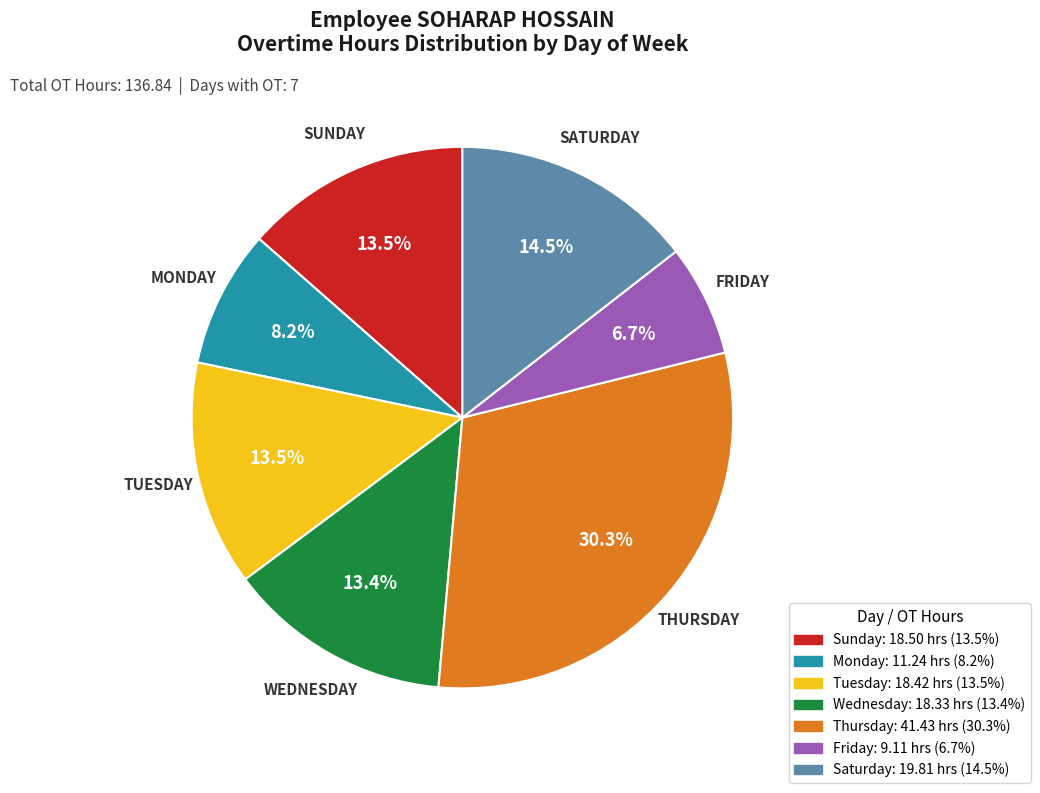

Is there any slice that represents more than half of the pie?

No